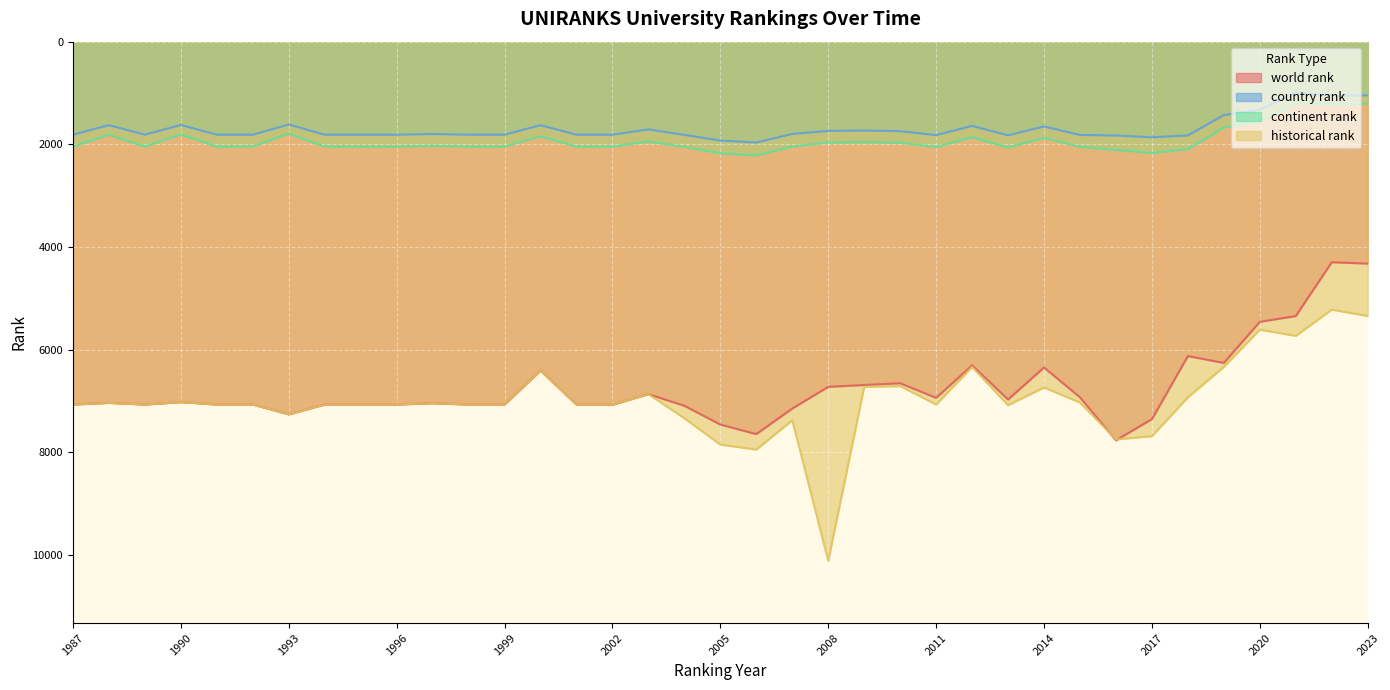

What is the sum of the world rank values at 2020 and 1998?

12525.0